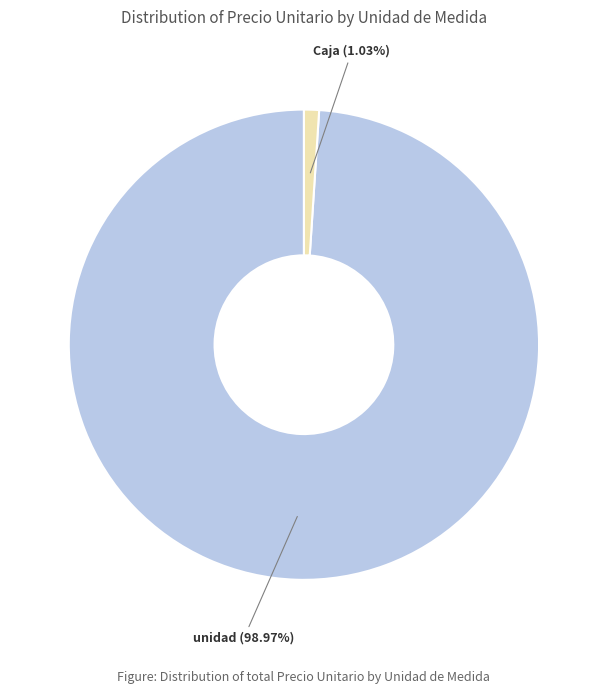

Is there a majority slice in this chart?

Yes